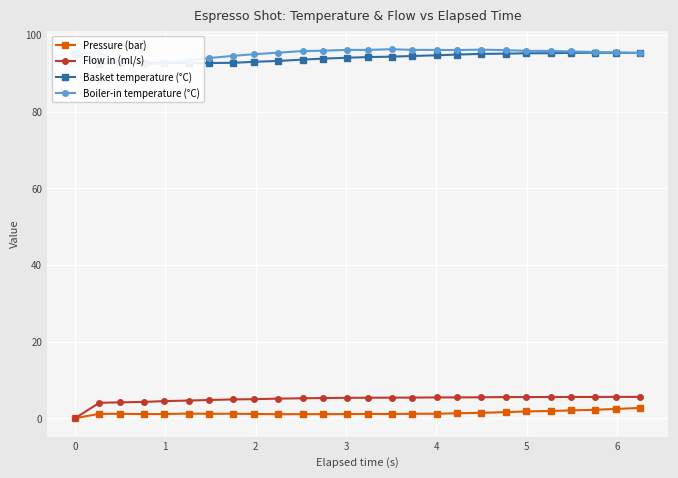

What are all the series names shown in the legend?

Pressure (bar), Flow in (ml/s), Basket temperature (°C), Boiler-in temperature (°C)